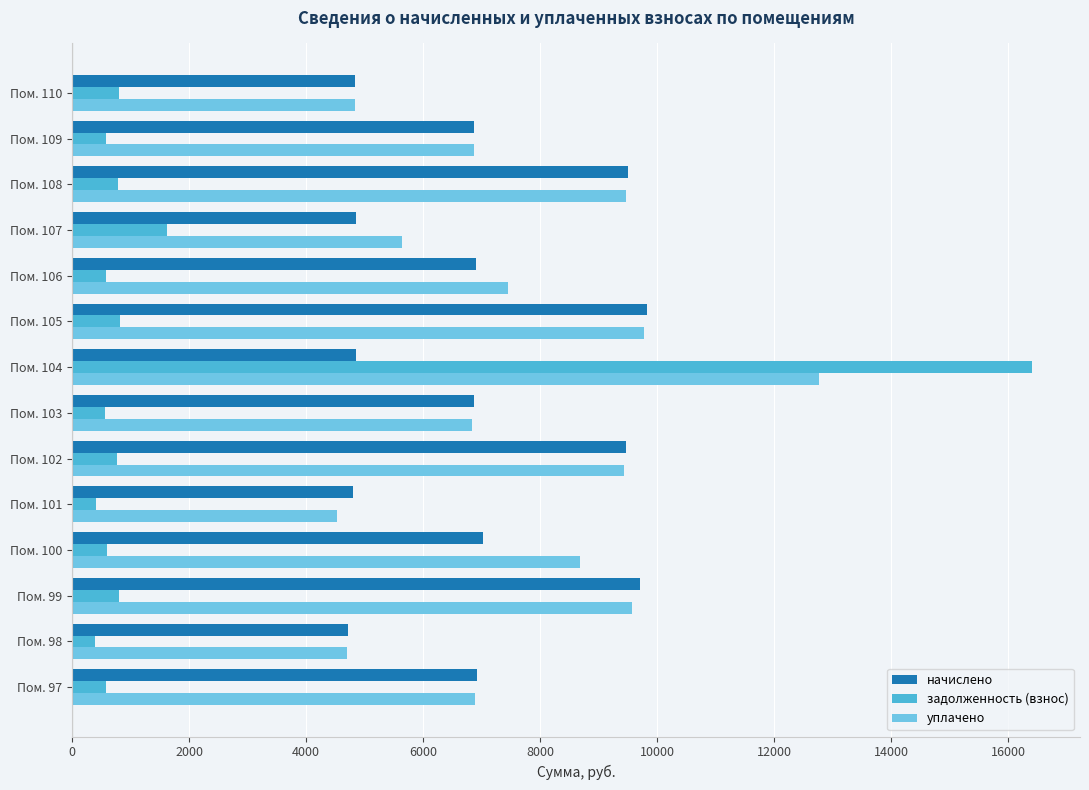

The value of начислено at Пом. 103 is 12007.7. True or false?

False